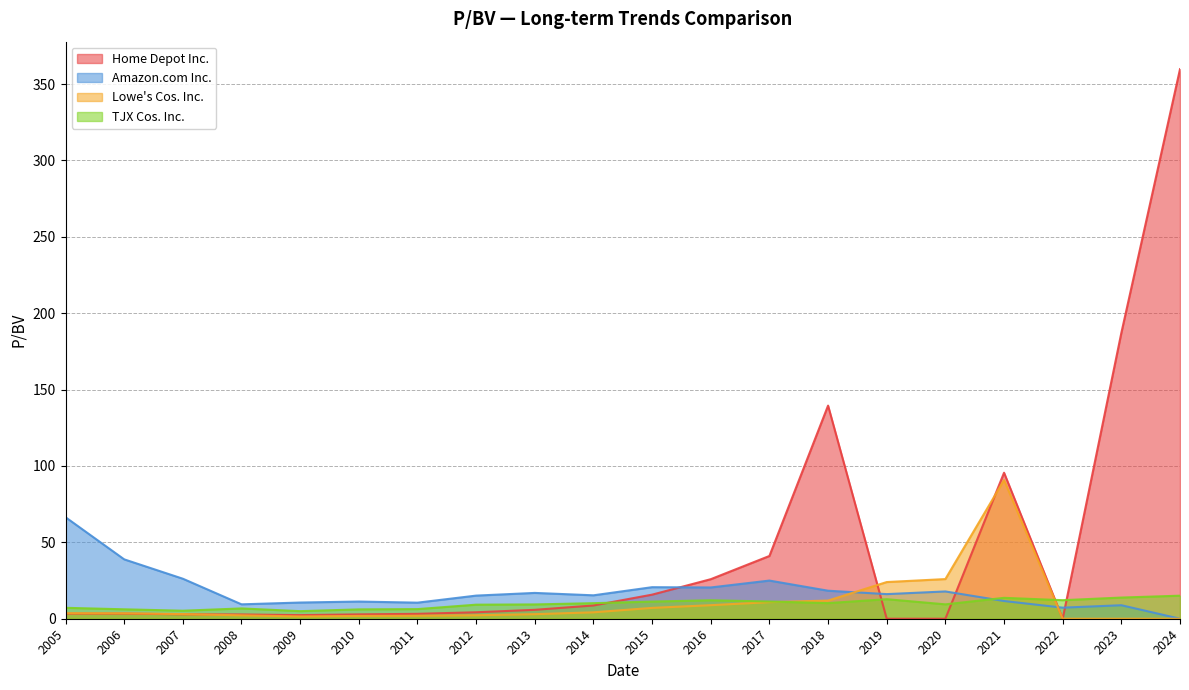

Which series has the largest total across all categories?

Home Depot Inc.